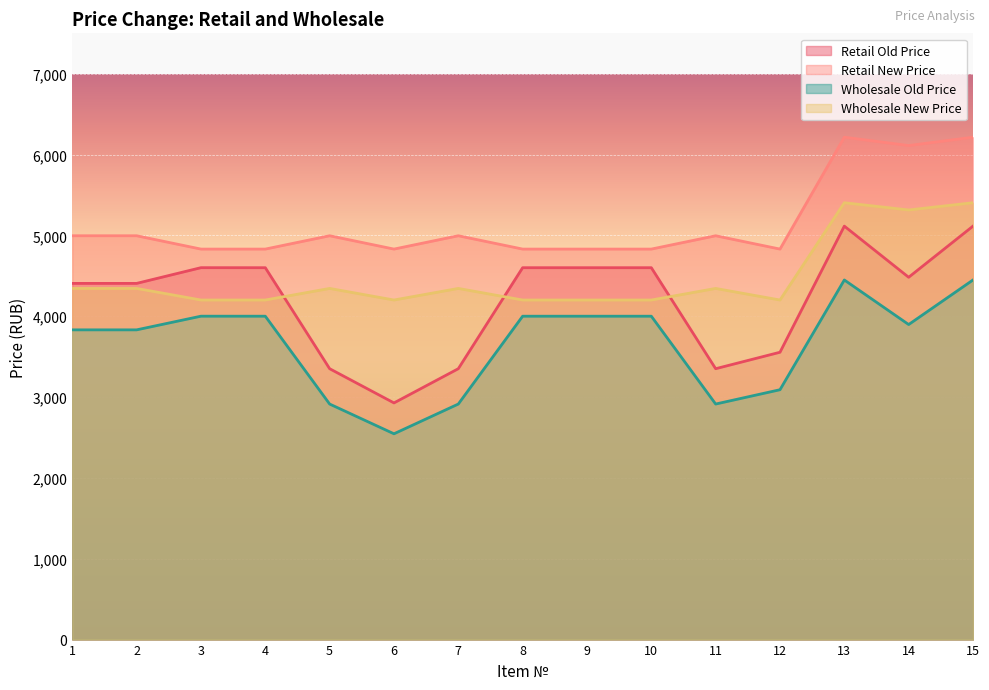

True or false: Wholesale Old Price and Wholesale New Price intersect in this chart.

False